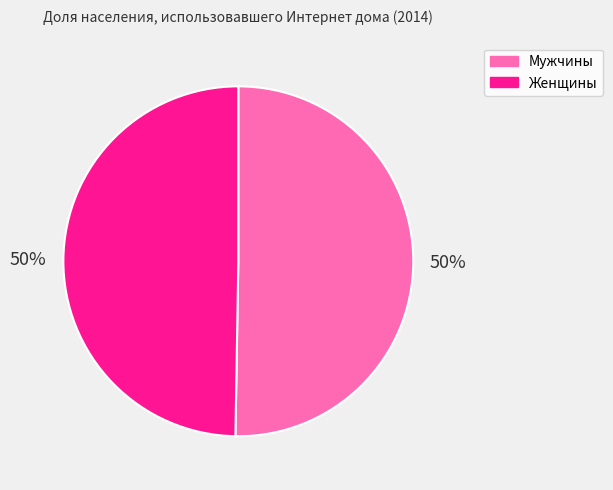

What percentage is the Женщины slice, to the nearest percent?

50%